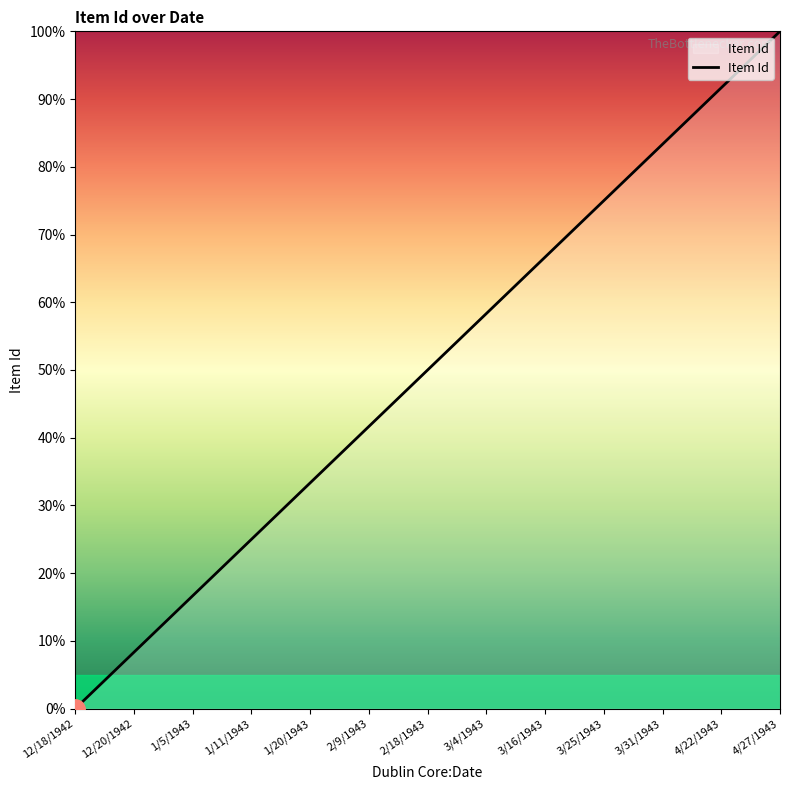

What is the change in value from 2/9/1943 to 3/31/1943?

+41.7